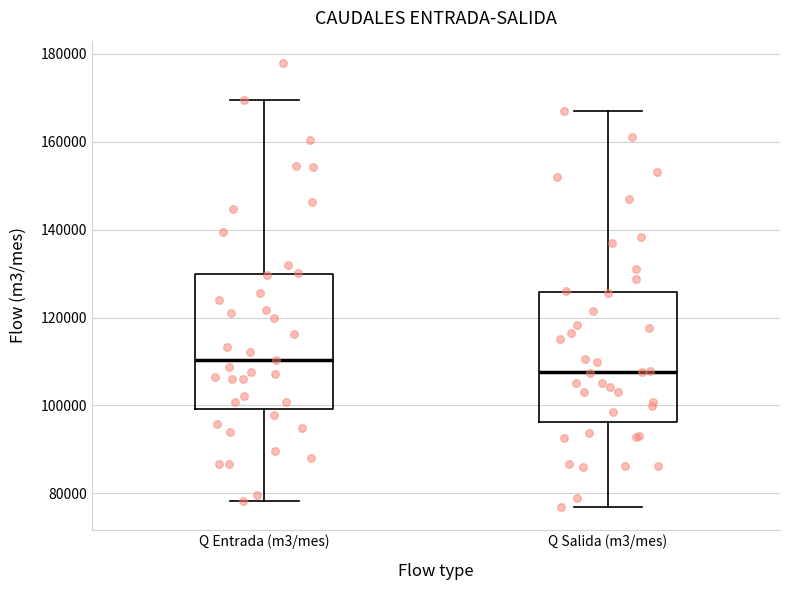

Reading left to right, read every box against the y-axis: the position of its median line, the range the box covers, and the ends of its whiskers. The values are not printed on the chart, so give them approximately, as read against the axis.

Q Entrada (m3/mes): median 110000, box 100000 to 130000, whiskers 78000 to 170000
Q Salida (m3/mes): median 108000, box 96000 to 126000, whiskers 76000 to 168000